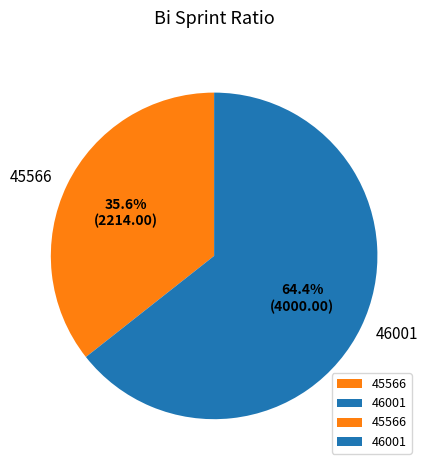

How many segments does this pie chart have?

2